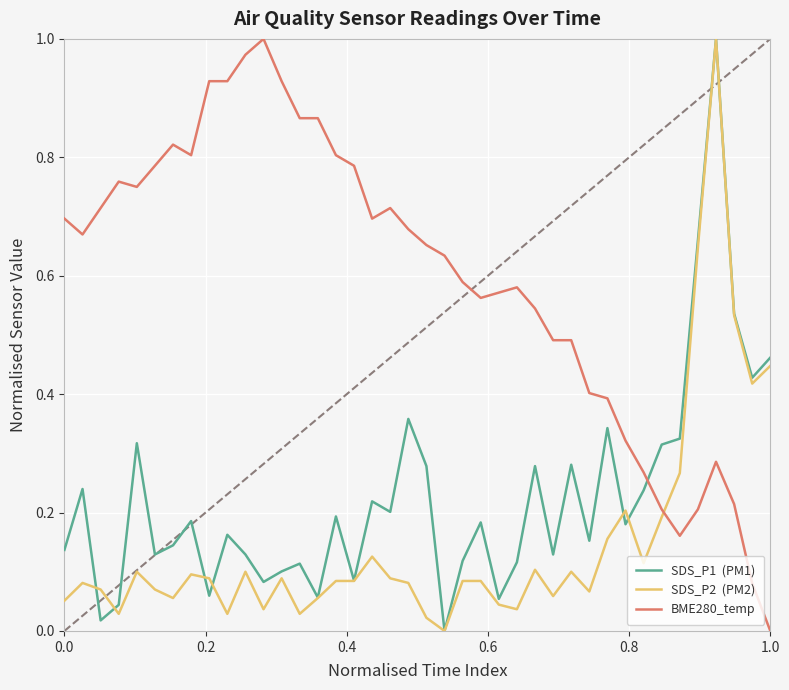

Does the chart have visible grid lines?

Yes